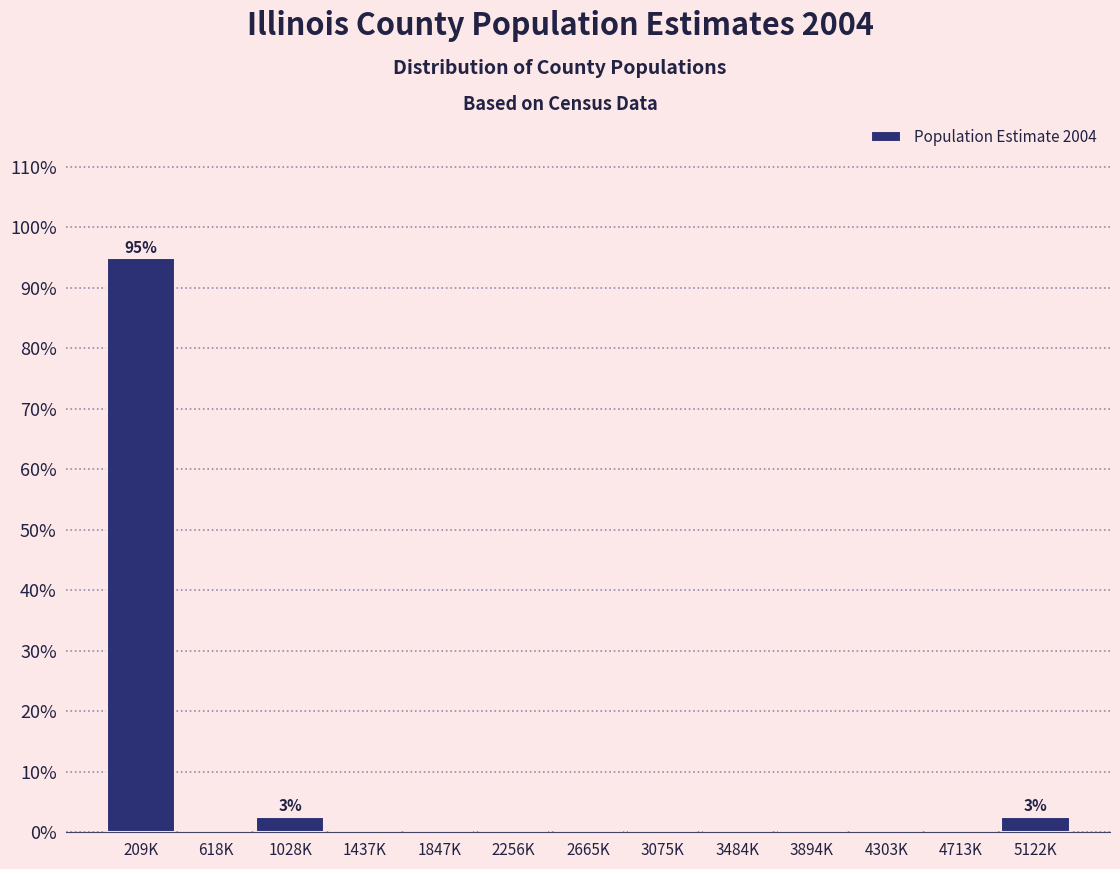

Reading right to left, transcribe all the data shown in this chart.

5122K=2.6	4713K=0.0	4303K=0.0	3894K=0.0	3484K=0.0	3075K=0.0	2665K=0.0	2256K=0.0	1847K=0.0	1437K=0.0	1028K=2.6	618K=0.0	209K=94.9